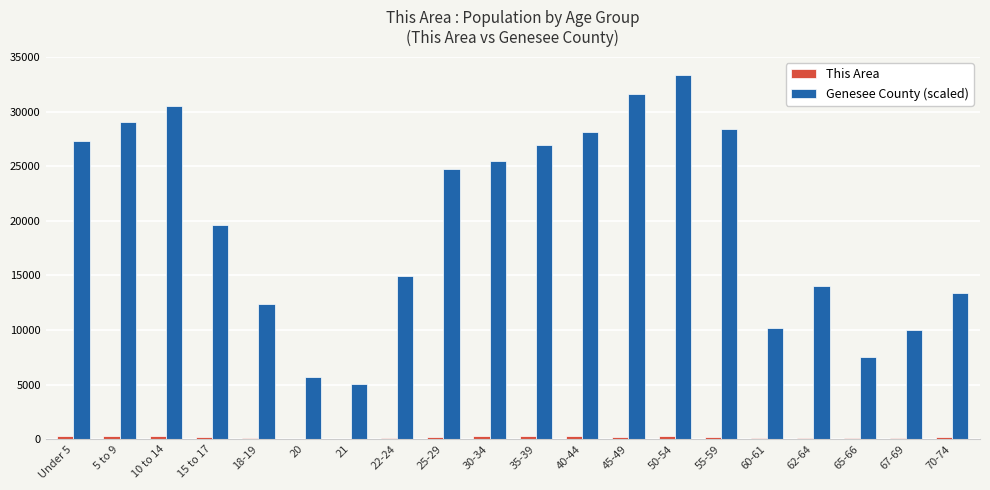

What is the highest value of the Genesee County (scaled) series?

33357